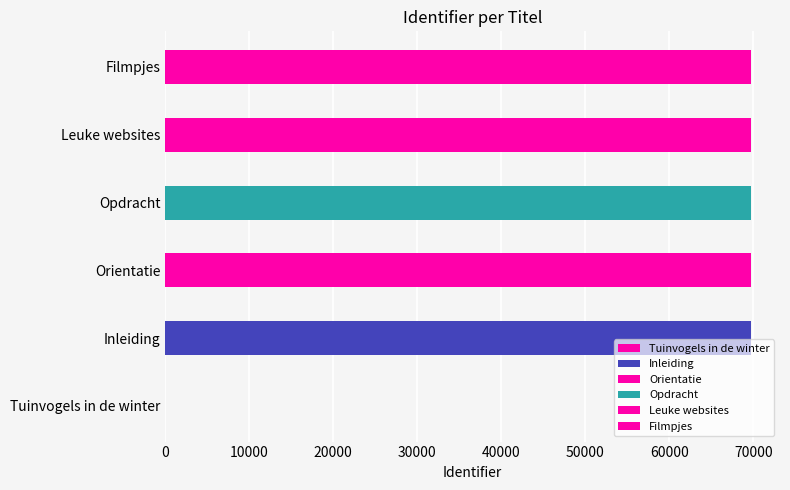

Where is the data nearest to the value 34848?

Inleiding